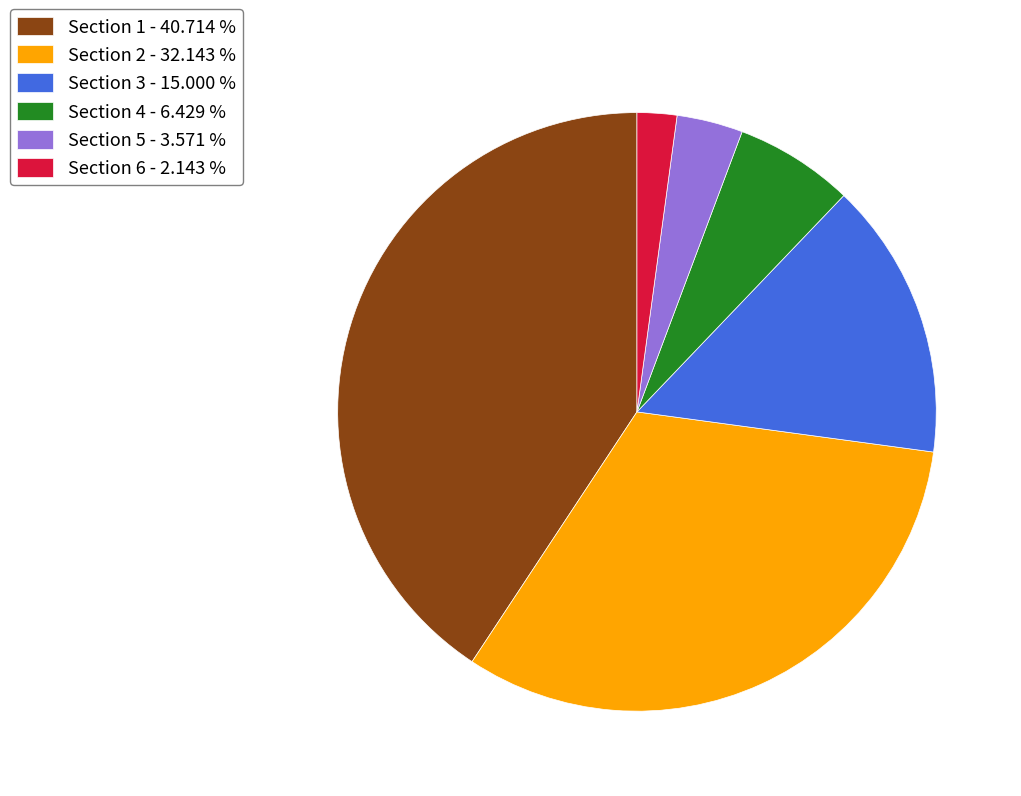

Does Section 1 represent more than half of the total?

No